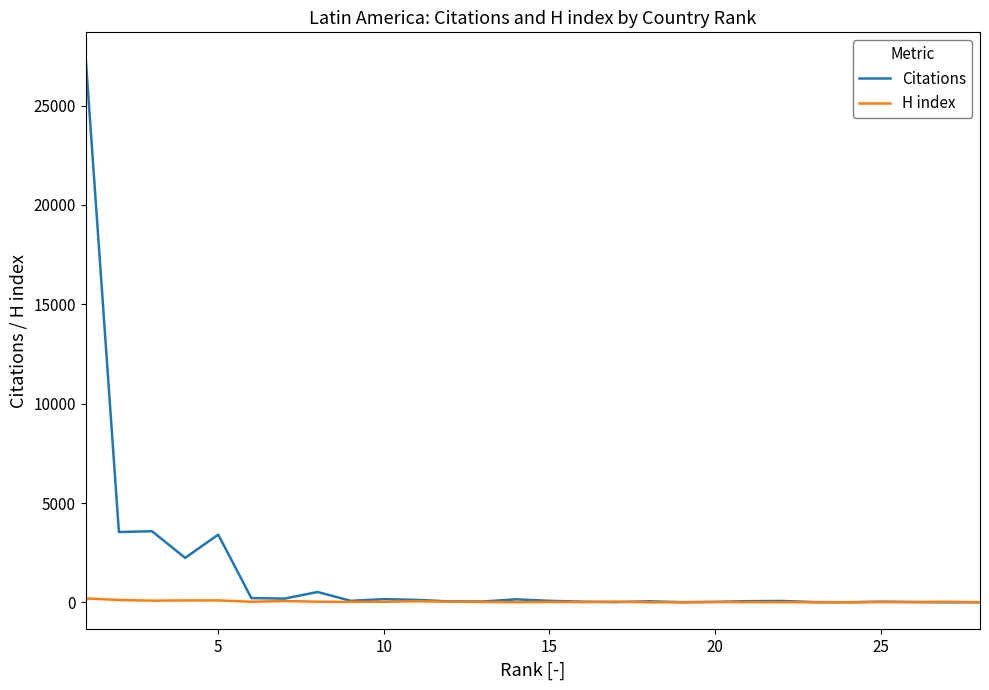

Which series has the largest total across all categories?

Citations